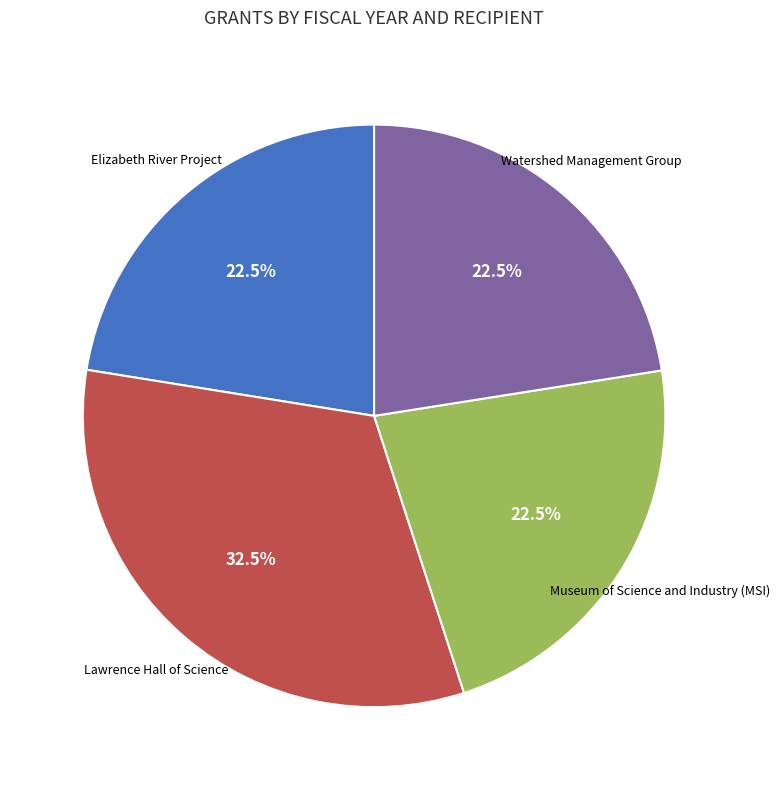

Is there any slice that represents more than half of the pie?

No